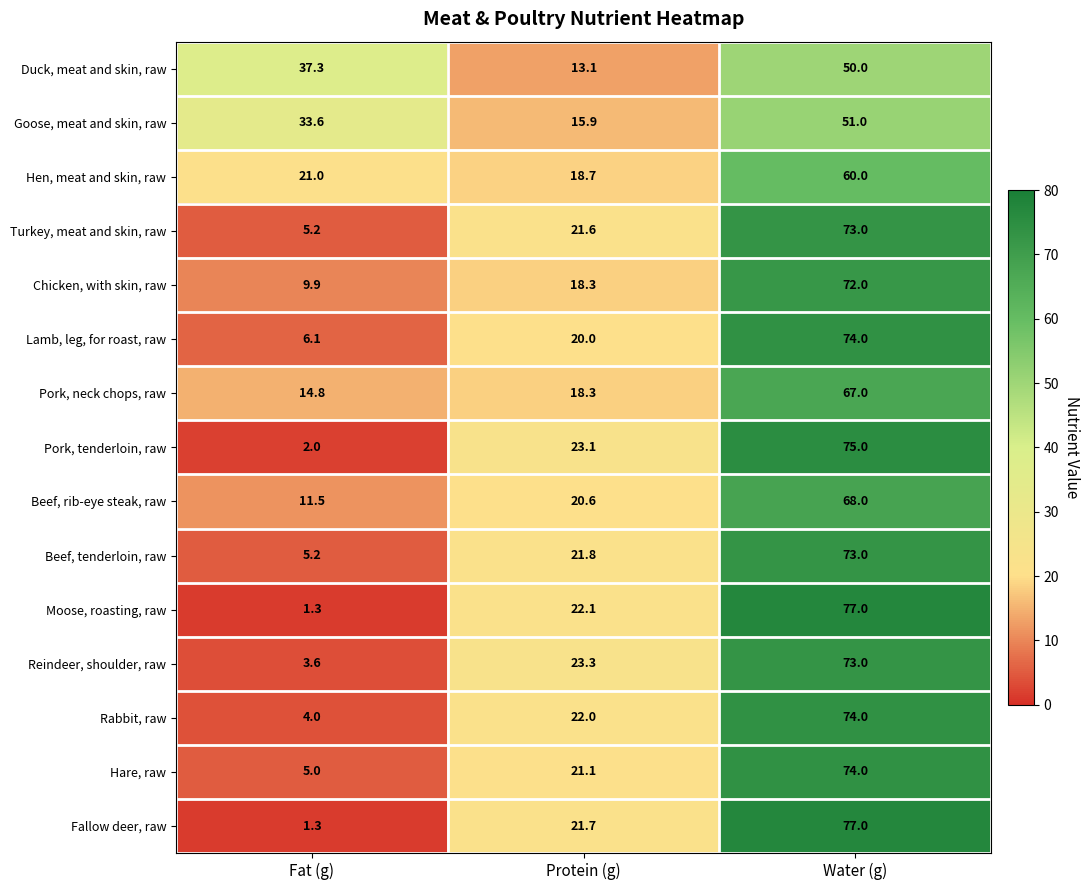

What is the difference between the highest and lowest values at Fat (g)?

36.0